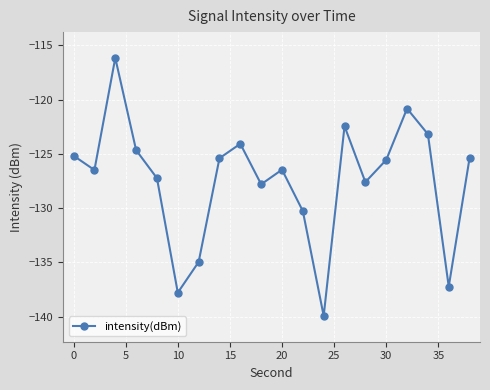

What is the smallest value displayed?

-139.9